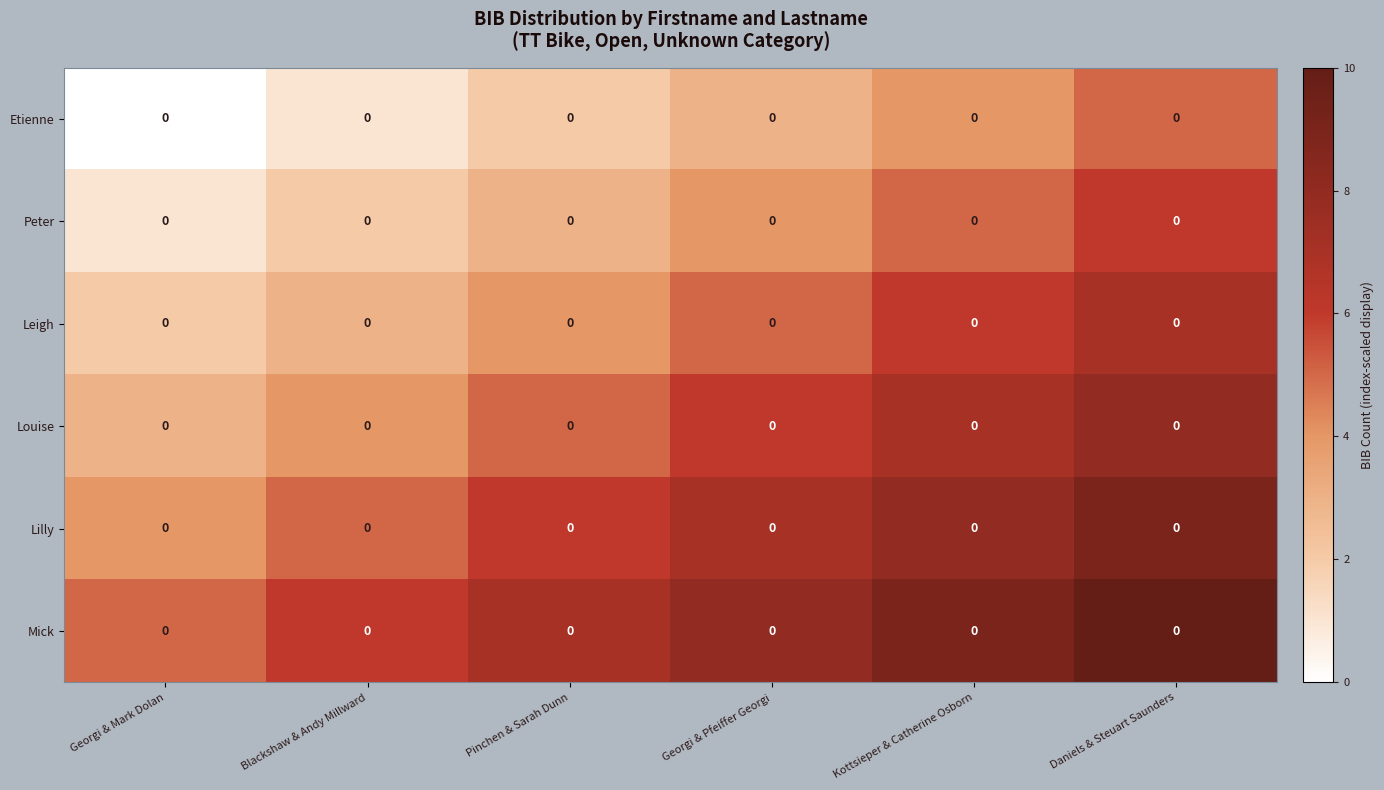

At which category does the chart reach its peak across all series?

Daniels & Steuart Saunders